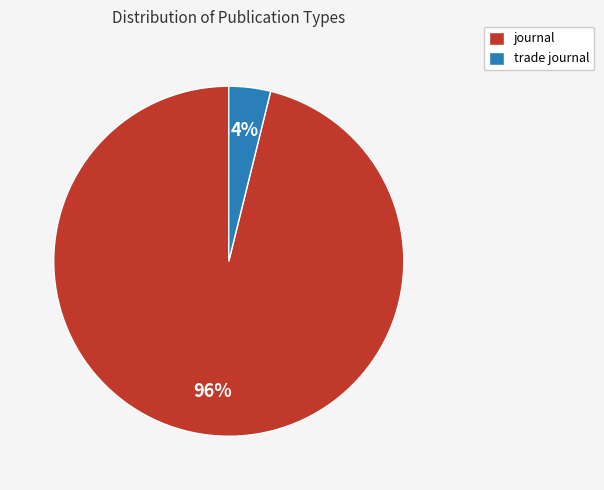

Is it true that trade journal is 4% of the pie?

True